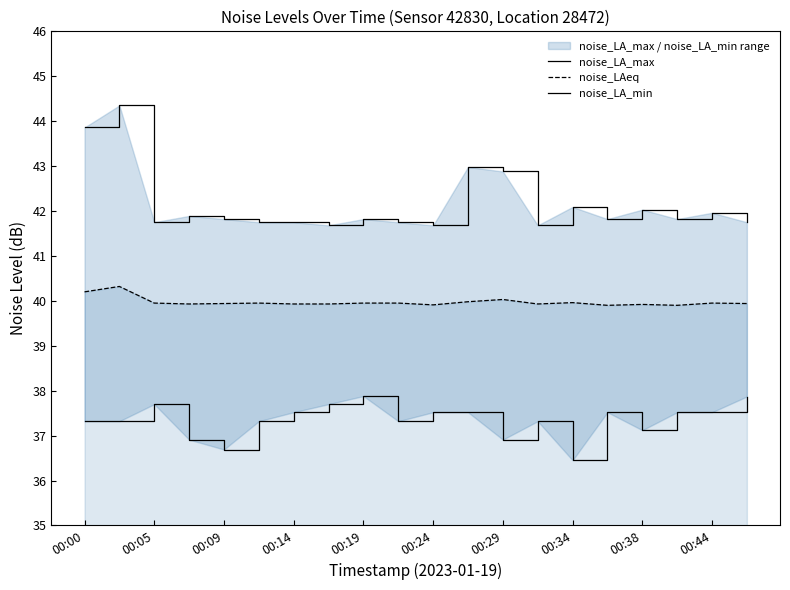

What is the lowest value of the noise_LAeq series?

39.9